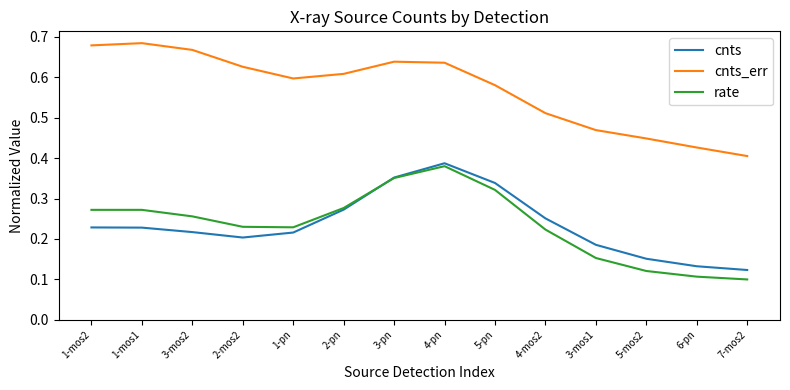

At which category is the sum across all series the highest?

4-pn